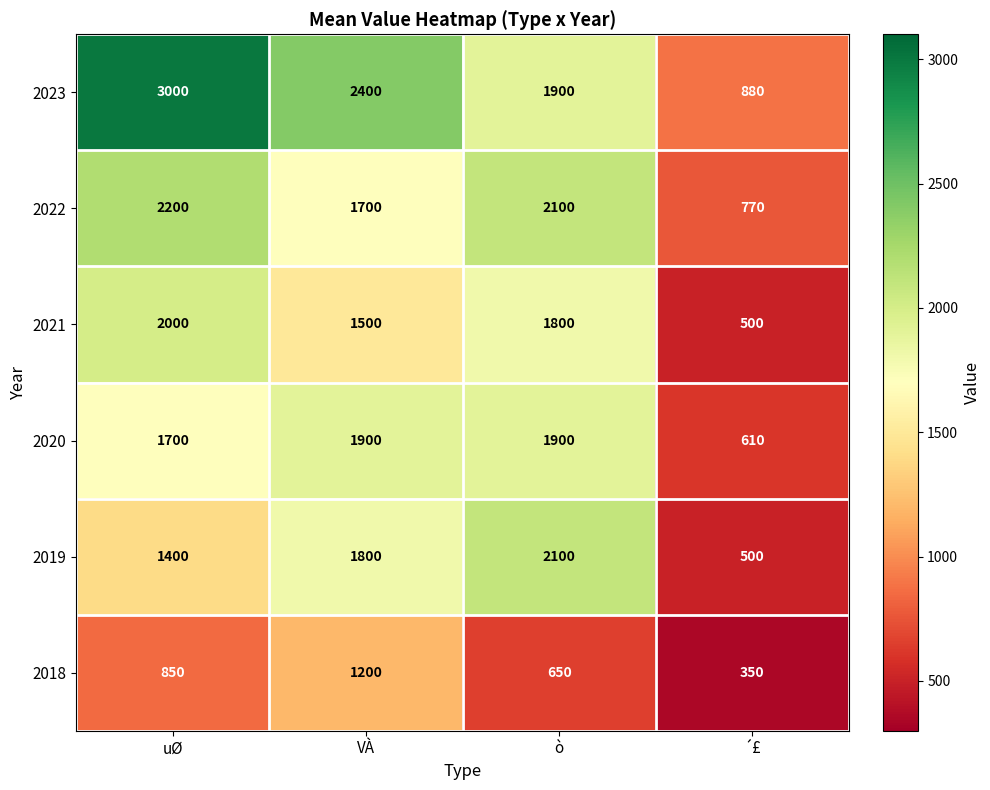

Reading left to right, transcribe all the data shown in this chart.

2023: 3000	2400	1900	880
2022: 2200	1700	2100	770
2021: 2000	1500	1800	500
2020: 1700	1900	1900	610
2019: 1400	1800	2100	500
2018: 850	1200	650	350